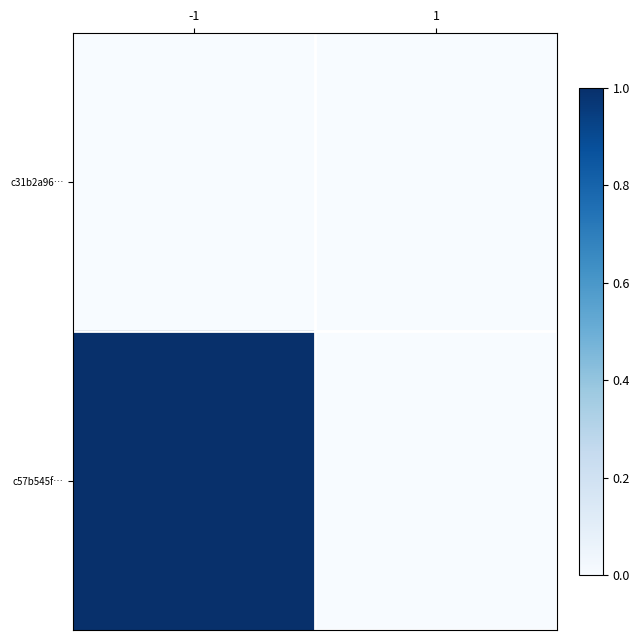

What is the spread (max minus min) of values at -1?

1